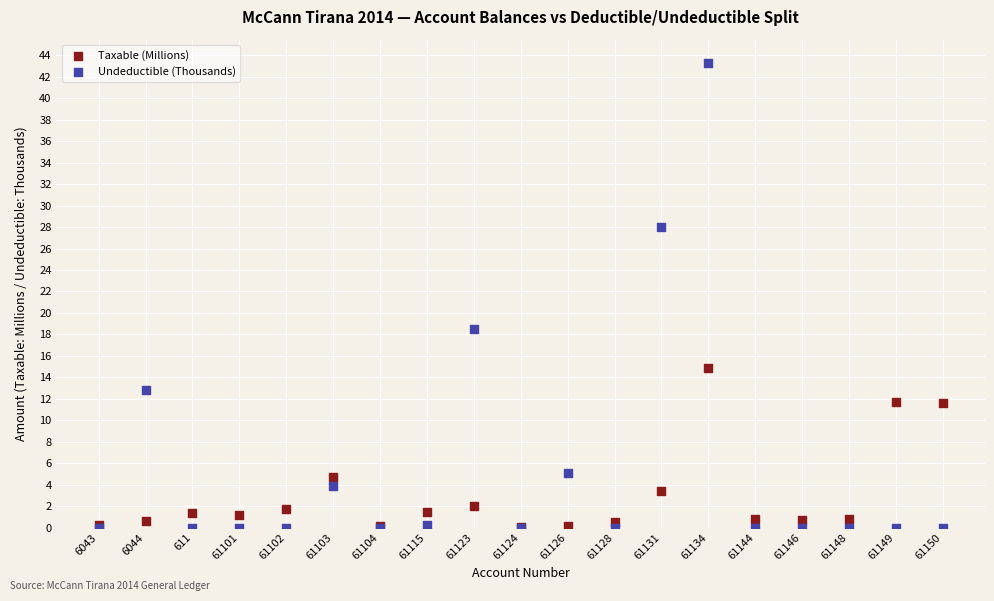

Which series has the largest Y range (max minus min)?

Undeductible (Thousands)